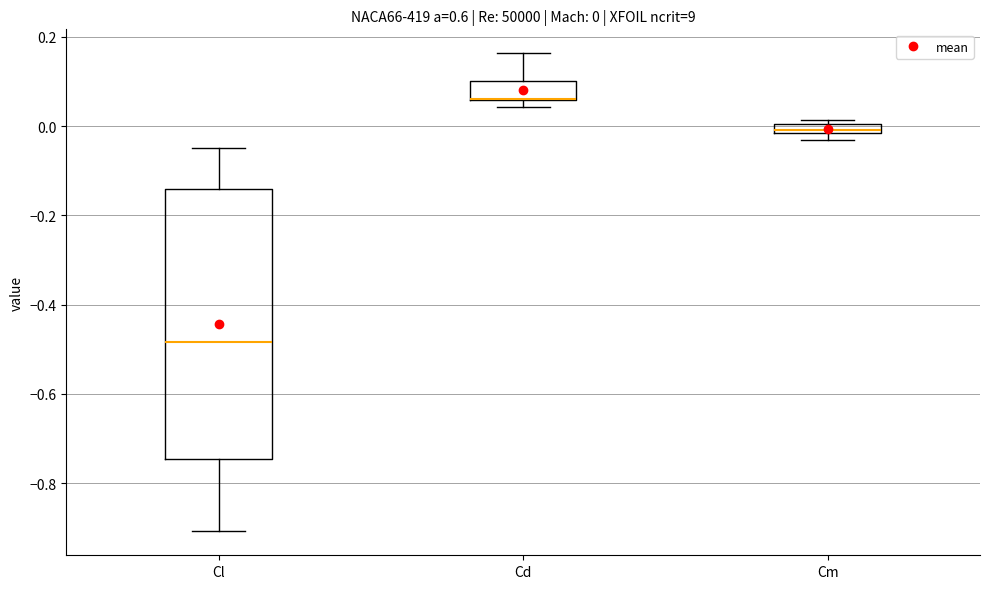

Which box is the tallest, from its lower edge to its upper edge?

Cl